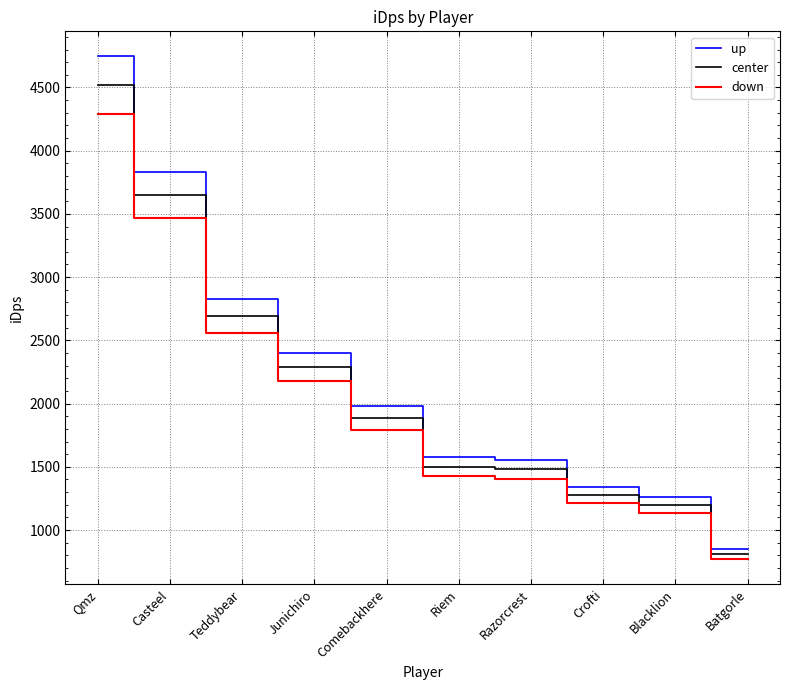

Reading left to right, transcribe all the data shown in this chart.

up: Qmz=4745.0	Casteel=3834.8	Teddybear=2826.0	Junichiro=2403.8	Comebackhere=1982.2	Riem=1577.4	Razorcrest=1554.1	Crofti=1342.0	Blacklion=1257.7	Batgorle=850.9
center: Qmz=4519.1	Casteel=3652.2	Teddybear=2691.5	Junichiro=2289.4	Comebackhere=1887.8	Riem=1502.3	Razorcrest=1480.1	Crofti=1278.1	Blacklion=1197.9	Batgorle=810.4
down: Qmz=4293.1	Casteel=3469.5	Teddybear=2556.9	Junichiro=2174.9	Comebackhere=1793.4	Riem=1427.2	Razorcrest=1406.1	Crofti=1214.2	Blacklion=1138.0	Batgorle=769.9